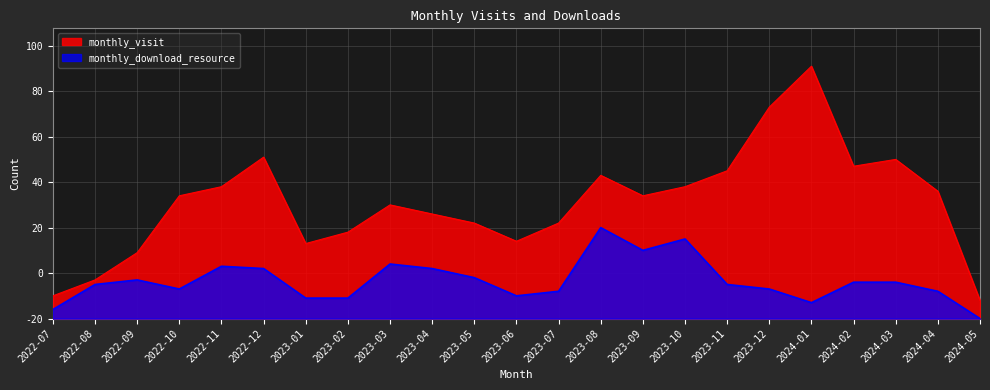

True or false: monthly_download_resource and monthly_visit cross at least once.

False